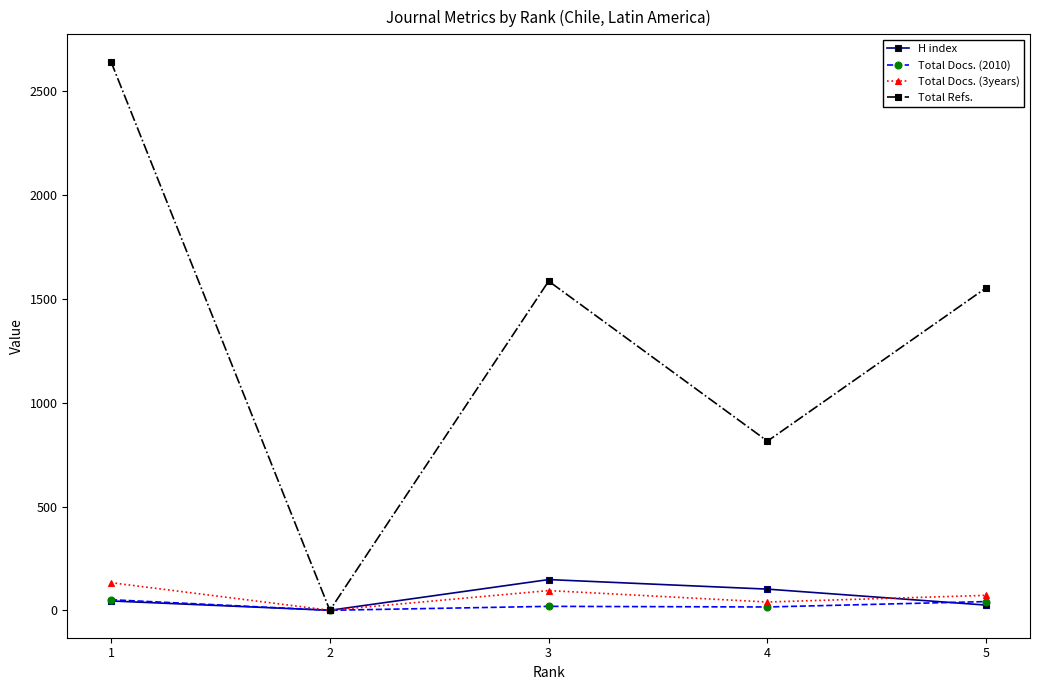

What is the sum of all Total Docs. (2010) values?

128